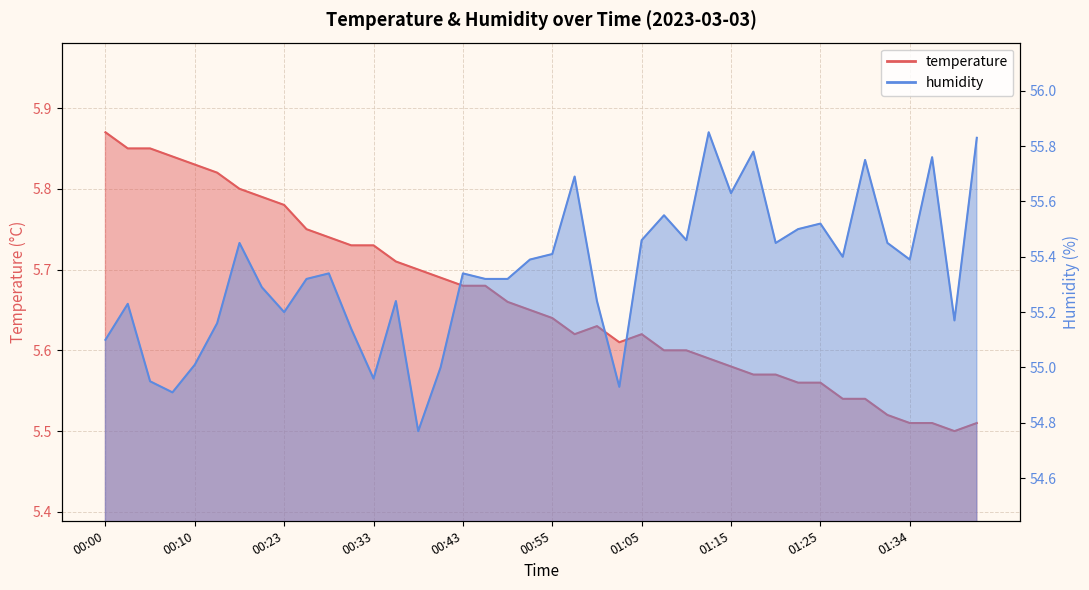

Rank the series at 01:15 from highest to lowest value.

humidity, temperature